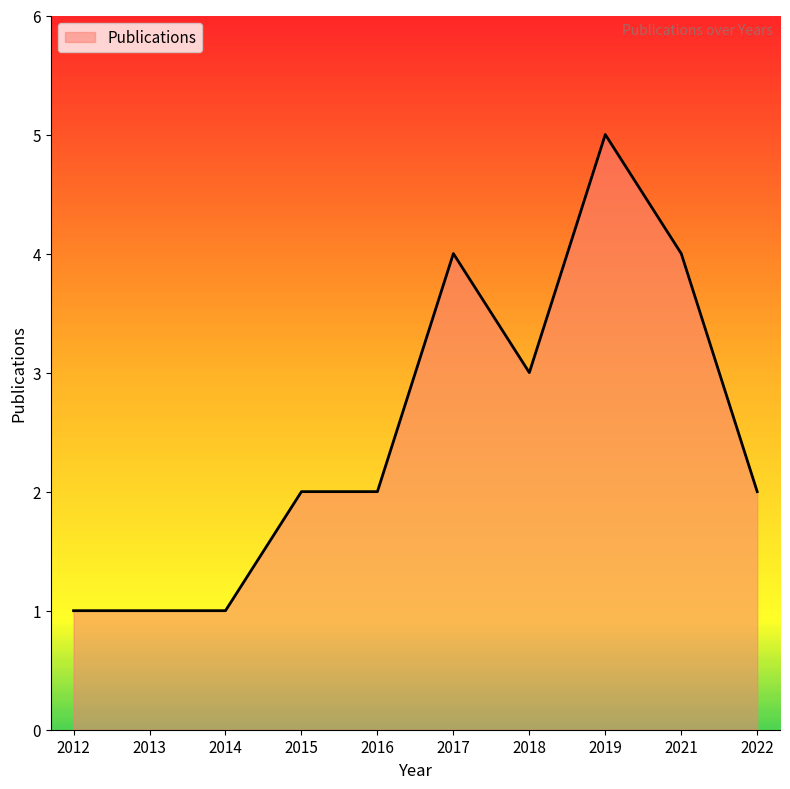

Read the value at 2018.

3